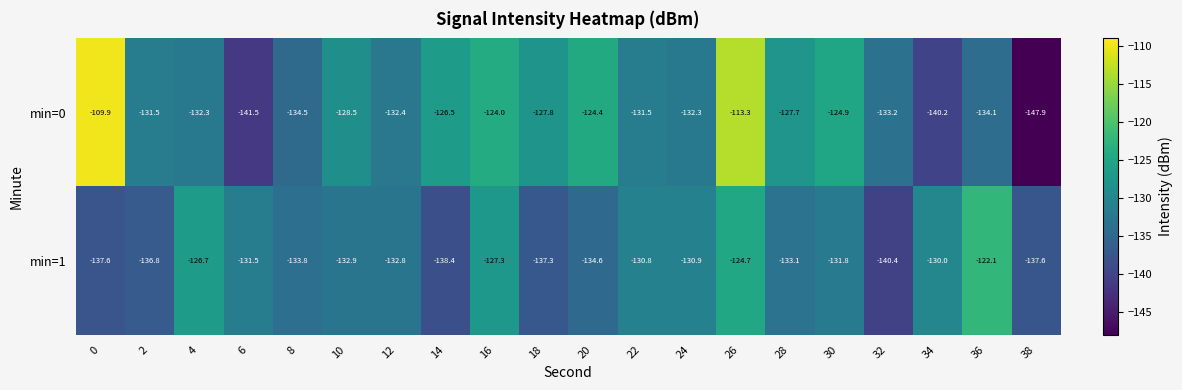

What is the total value across all series at 28?

-260.8